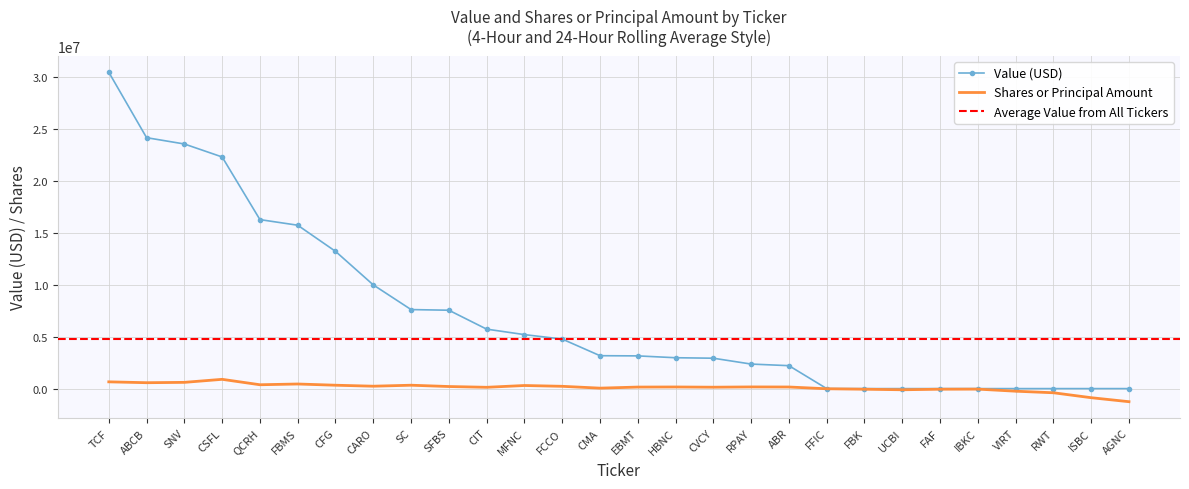

Rank the categories by Value value from lowest to highest.

FFIC, FBK, UCBI, FAF, IBKC, VIRT, RWT, ISBC, AGNC, ABR, RPAY, CVCY, HBNC, EBMT, CMA, FCCO, MFNC, CIT, SFBS, SC, CARO, CFG, FBMS, QCRH, CSFL, SNV, ABCB, TCF